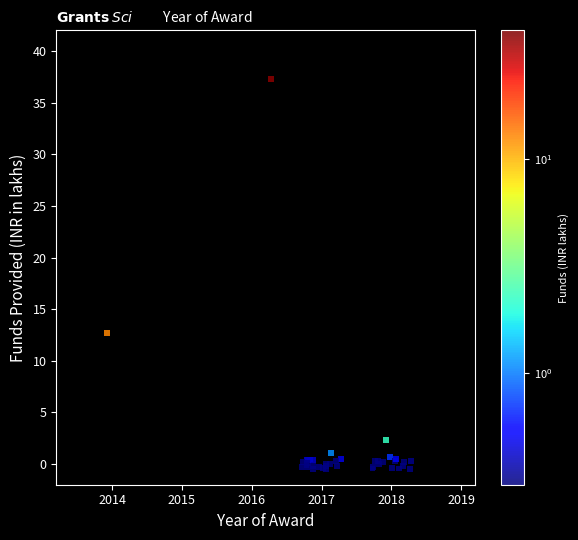

What Y value in the scatter plot is closest to 18?

12.7